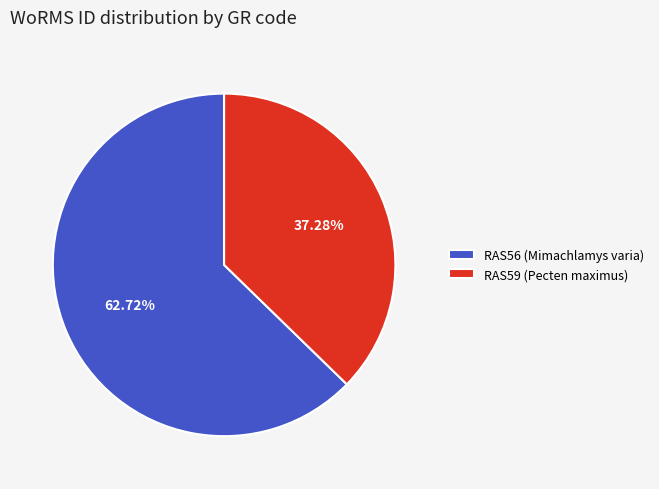

What is the smallest slice in the pie chart?

RAS59